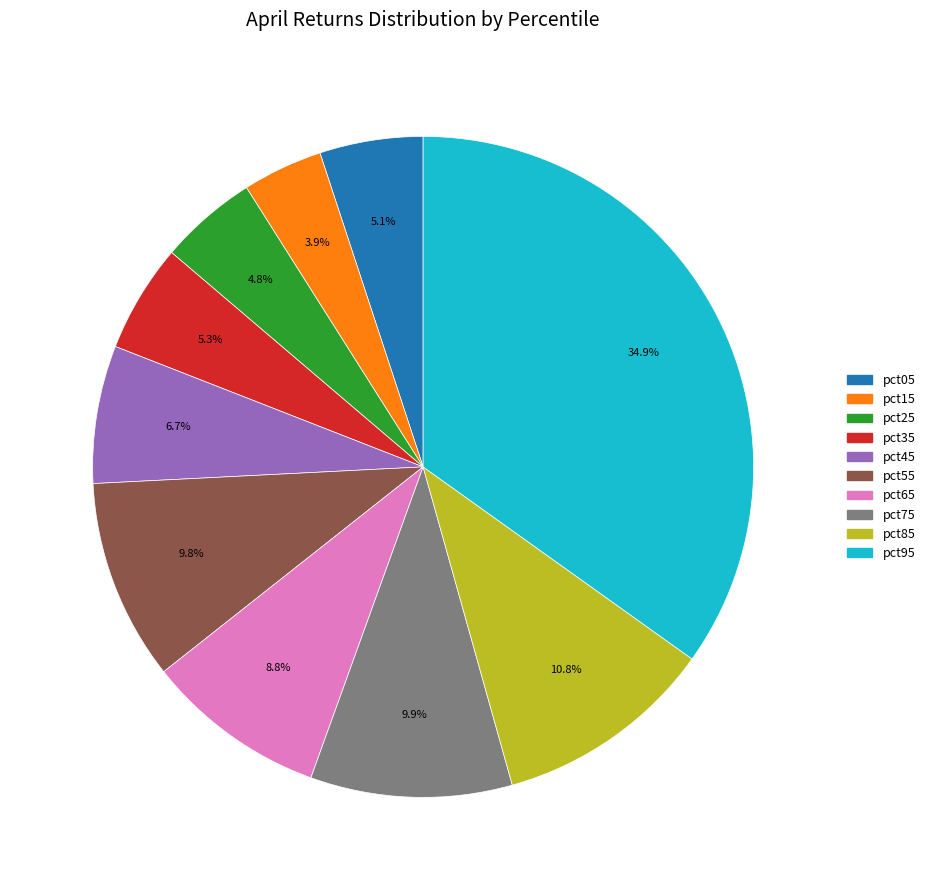

Is there any slice that represents more than half of the pie?

No